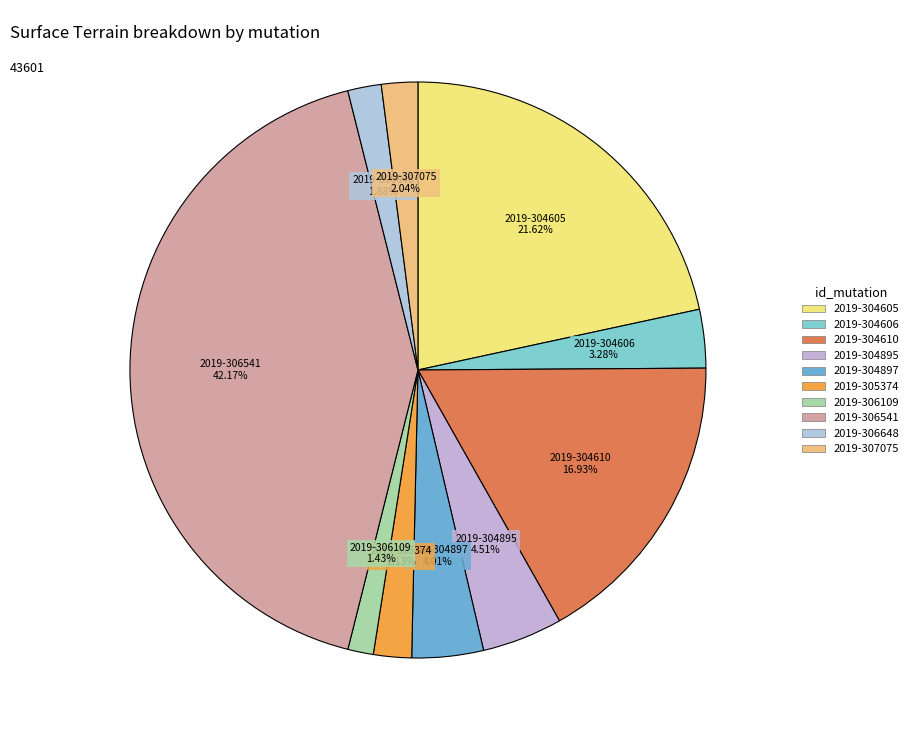

Is the sum of 2019-305374 and 2019-306648 greater than half?

No